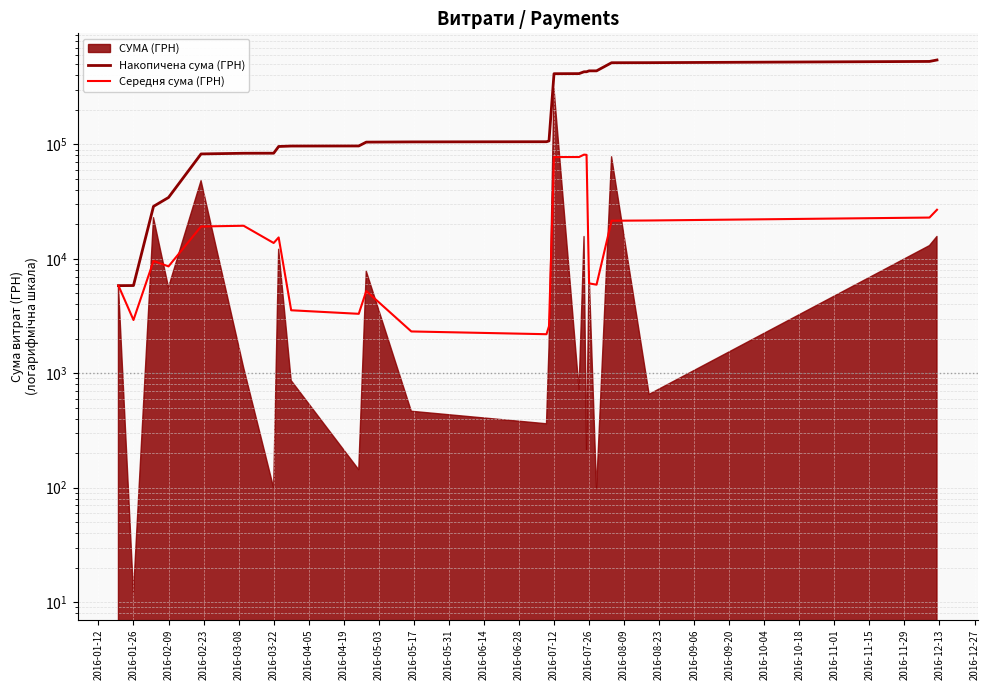

Which series has the largest total across all categories?

Накопичена сума (ГРН)